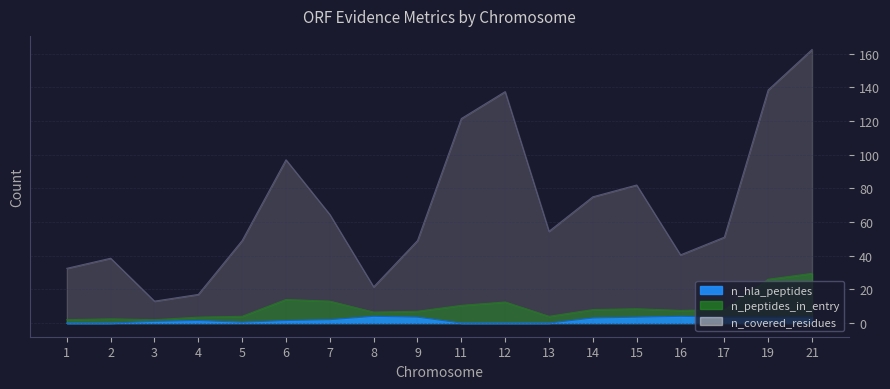

Rank the series at 3 from lowest to highest value.

n_hla_peptides, n_peptides_in_entry, n_covered_residues